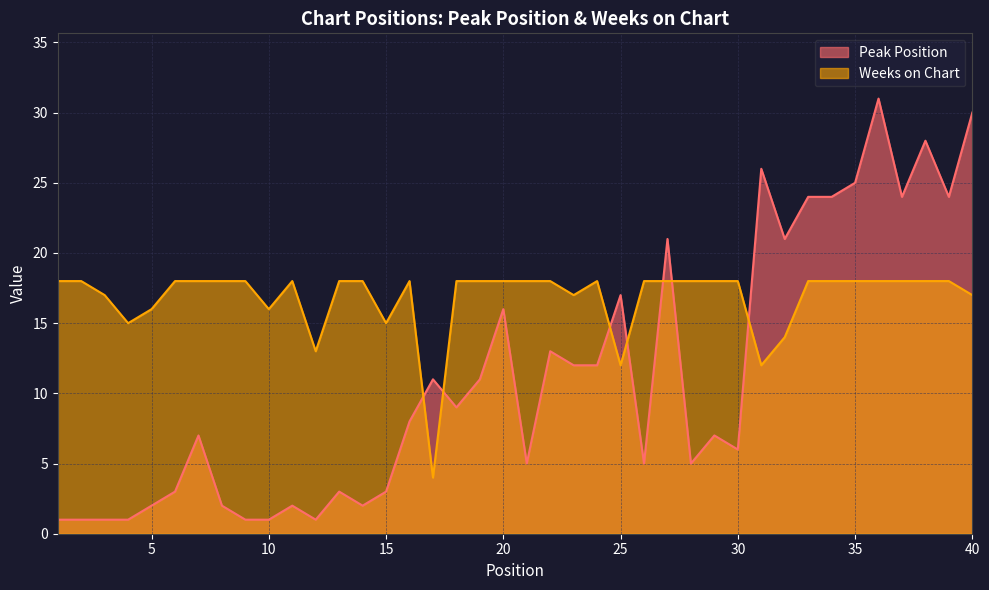

Reading left to right, transcribe all the data shown in this chart.

Peak Position: 1	1	1	1	2	3	7	2	1	1	2	1	3	2	3	8	11	9	11	16	5	13	12	12	17	5	21	5	7	6	26	21	24	24	25	31	24	28	24	30
Weeks on Chart: 18	18	17	15	16	18	18	18	18	16	18	13	18	18	15	18	4	18	18	18	18	18	17	18	12	18	18	18	18	18	12	14	18	18	18	18	18	18	18	17